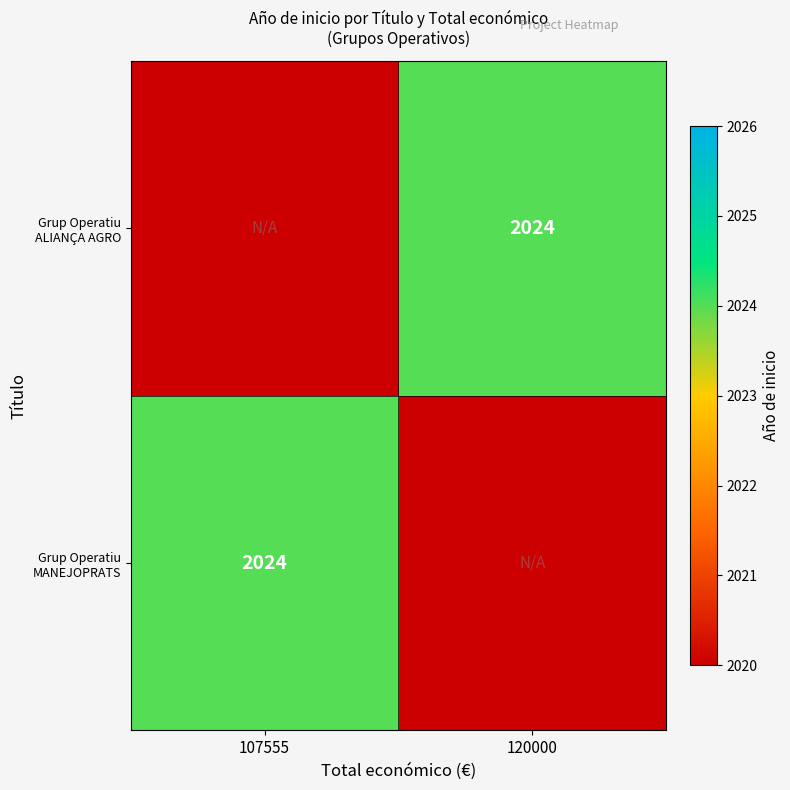

Which series changed the most between 107555 and 120000?

Grup Operatiu MANEJOPRATS